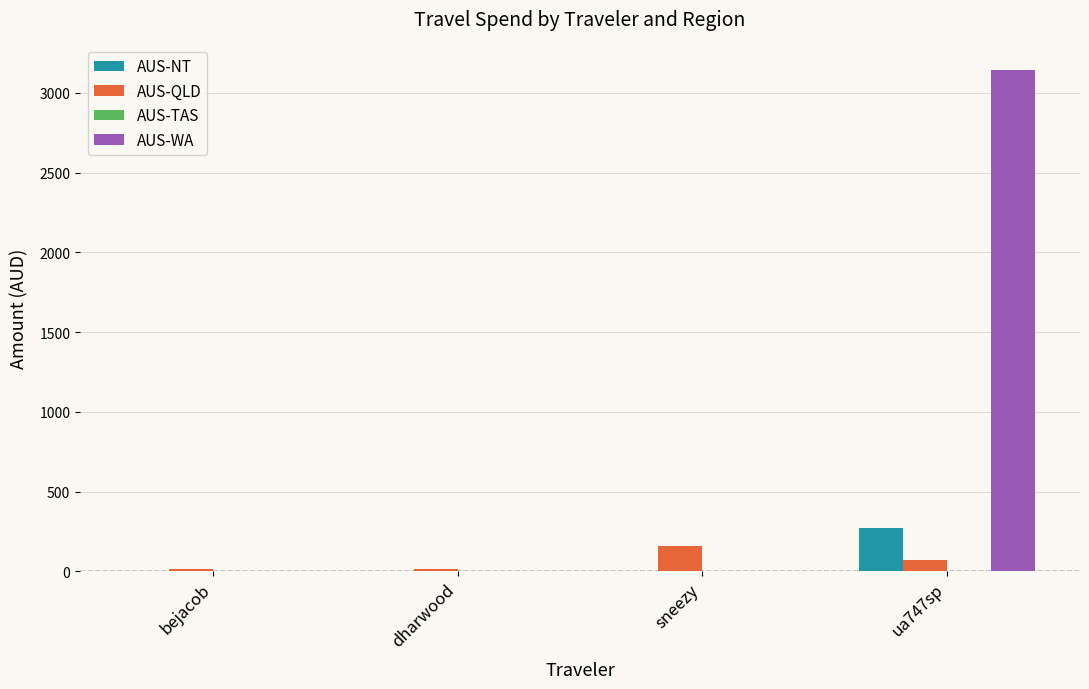

Reading left to right, extract all data points from this chart.

AUS-NT: bejacob=0.0	dharwood=0.0	sneezy=0.0	ua747sp=273.7
AUS-QLD: bejacob=16.0	dharwood=16.0	sneezy=158.7	ua747sp=73.5
AUS-WA: bejacob=0.0	dharwood=0.0	sneezy=0.0	ua747sp=3146.1